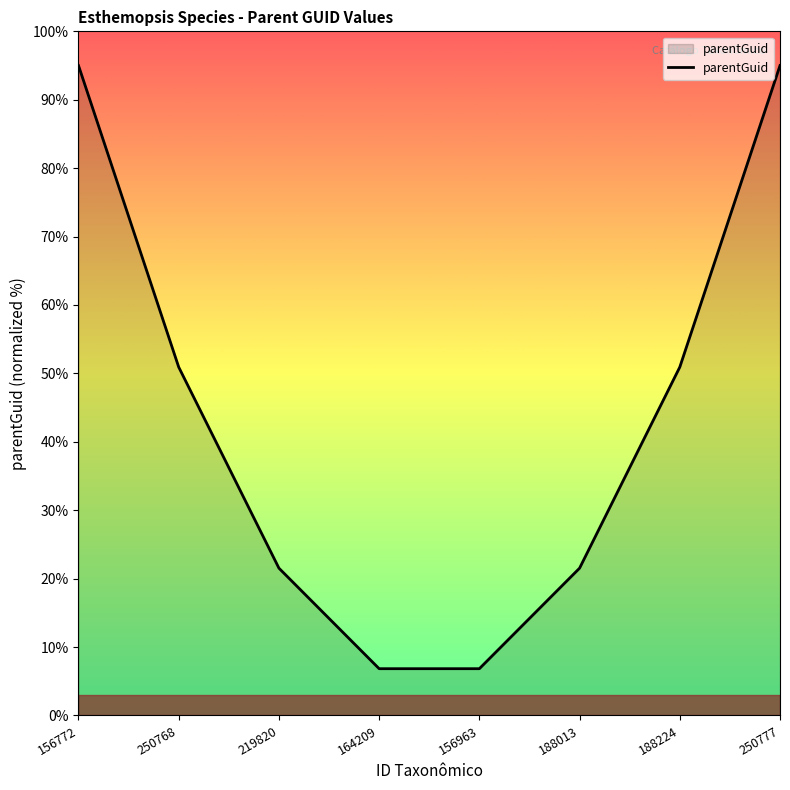

The chart shows a value of 9.6 at 219820. True or false?

False